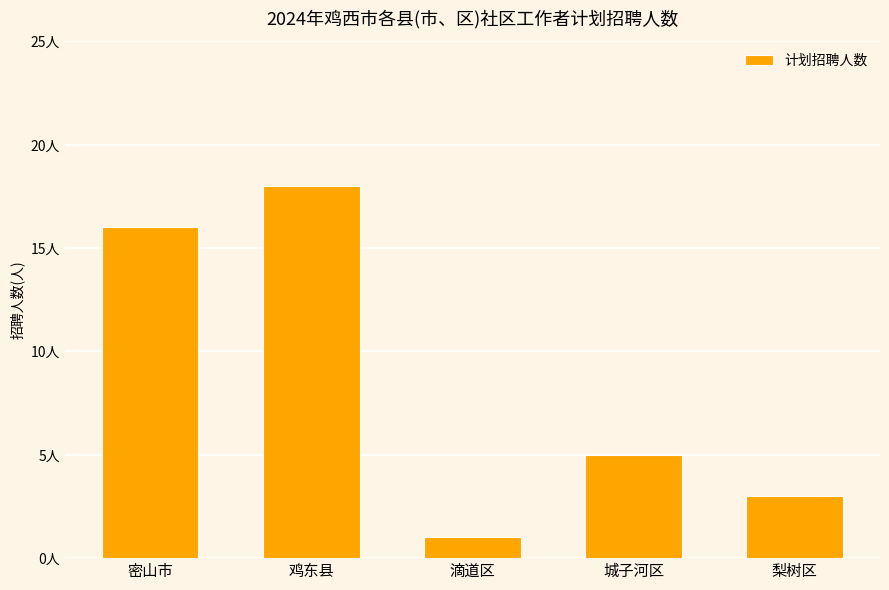

Are the bars horizontal?

No